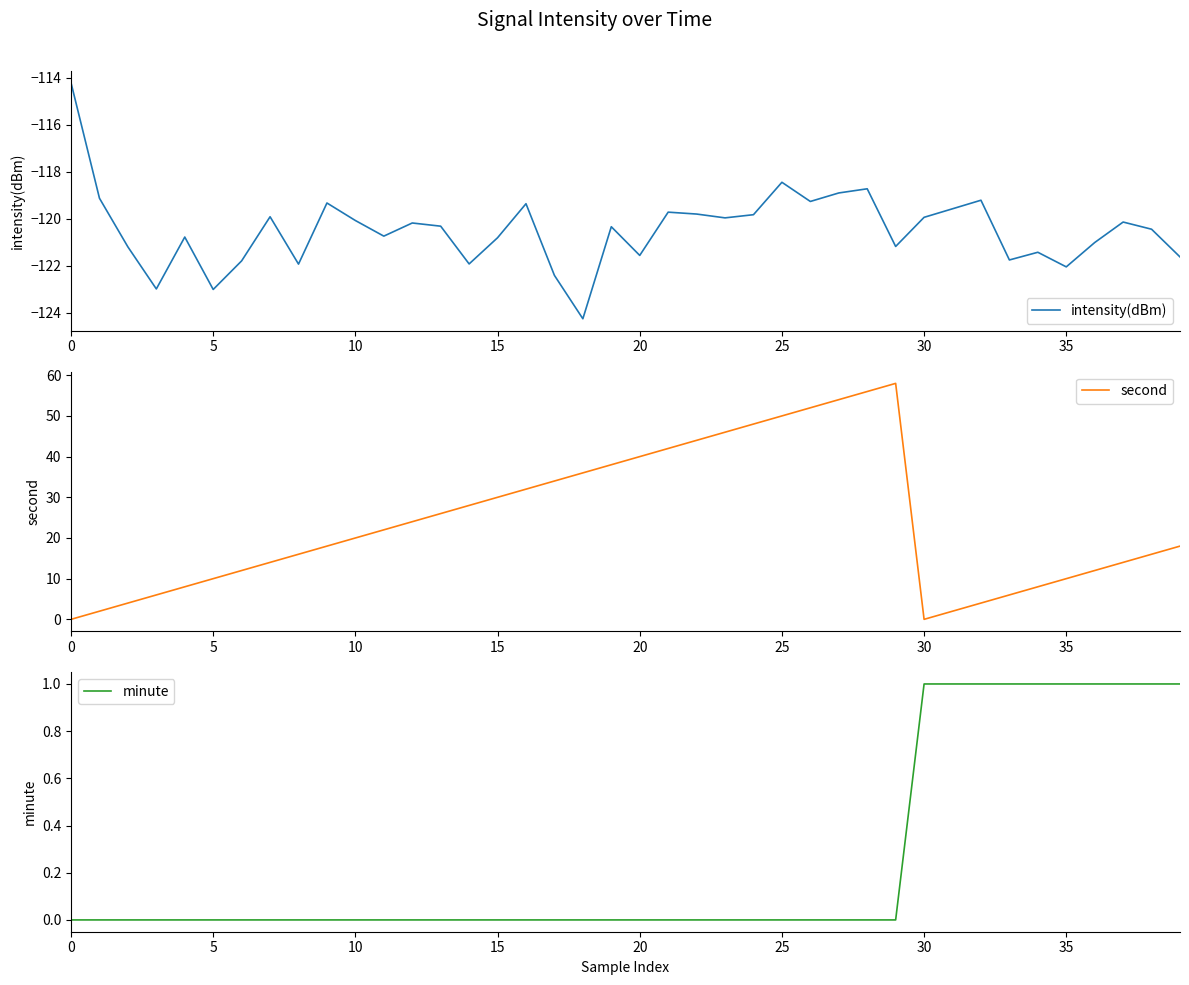

What is the lowest value of the intensity(dBm) series?

-124.3